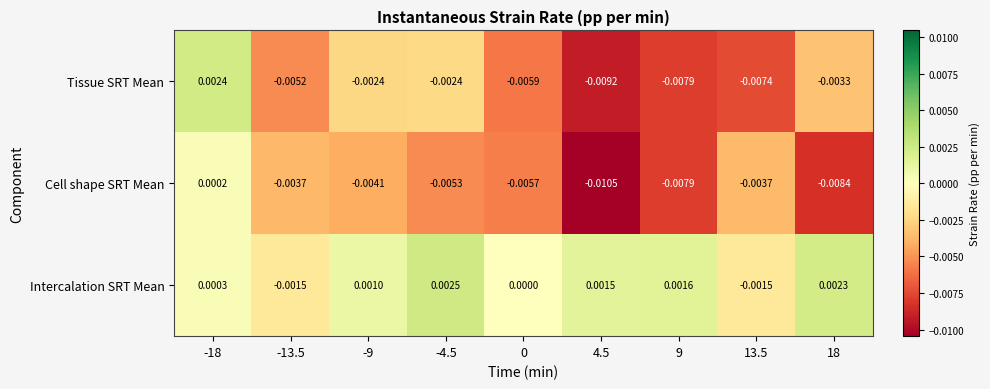

Rank the series at 18 from lowest to highest value.

Cell shape SRT Mean, Tissue SRT Mean, Intercalation SRT Mean